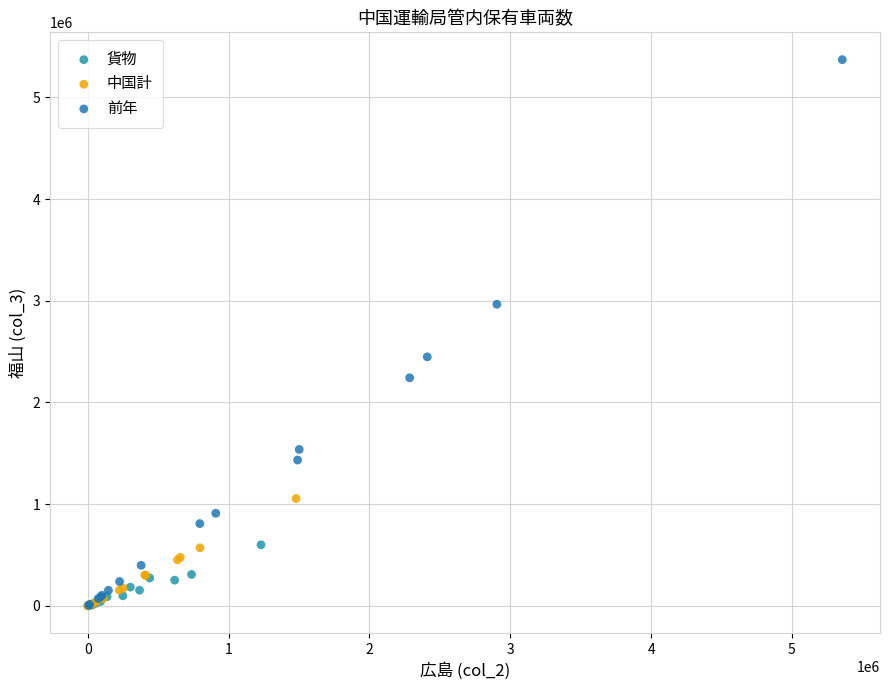

Which series reaches the maximum Y coordinate?

前年